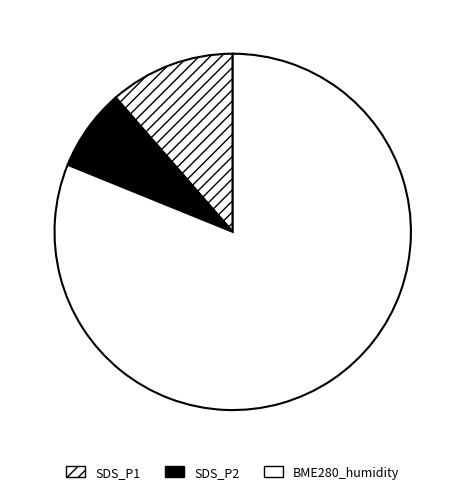

What is the majority slice?

BME280_humidity (mean)